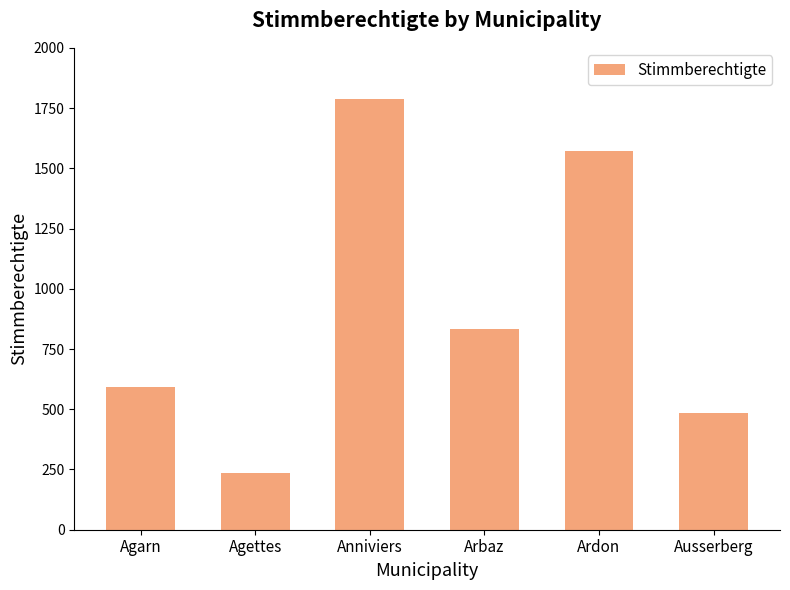

What is the difference between the values at Ardon and Agettes?

1335